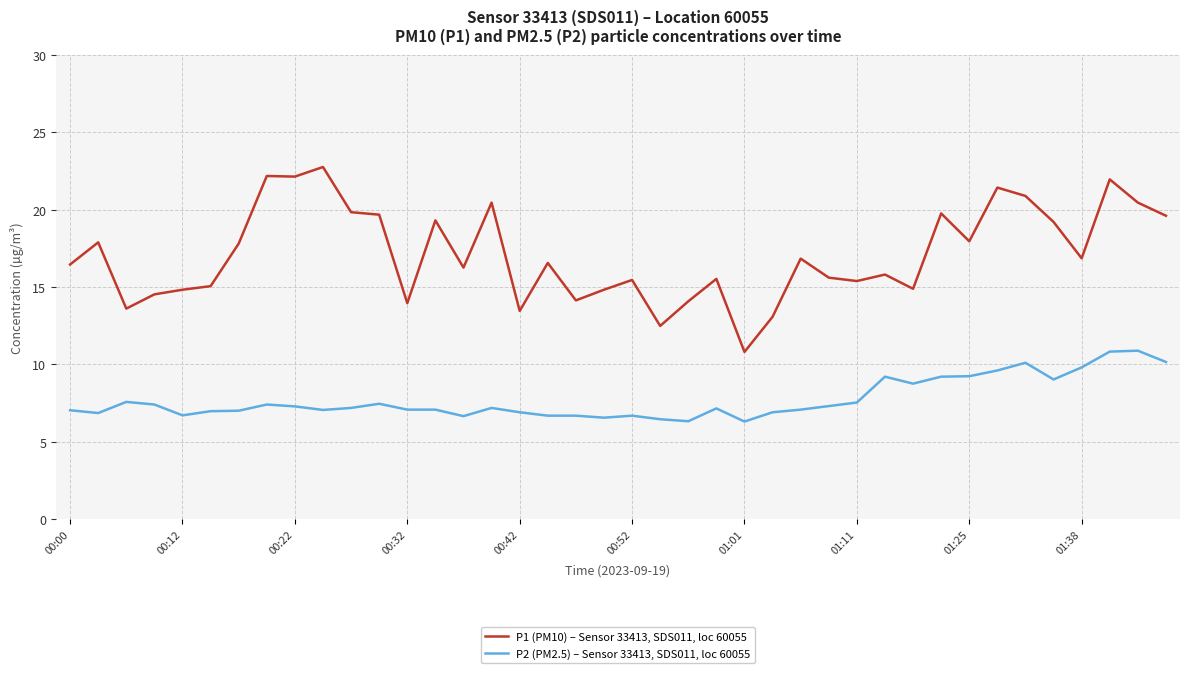

How many lines are shown in the chart?

2